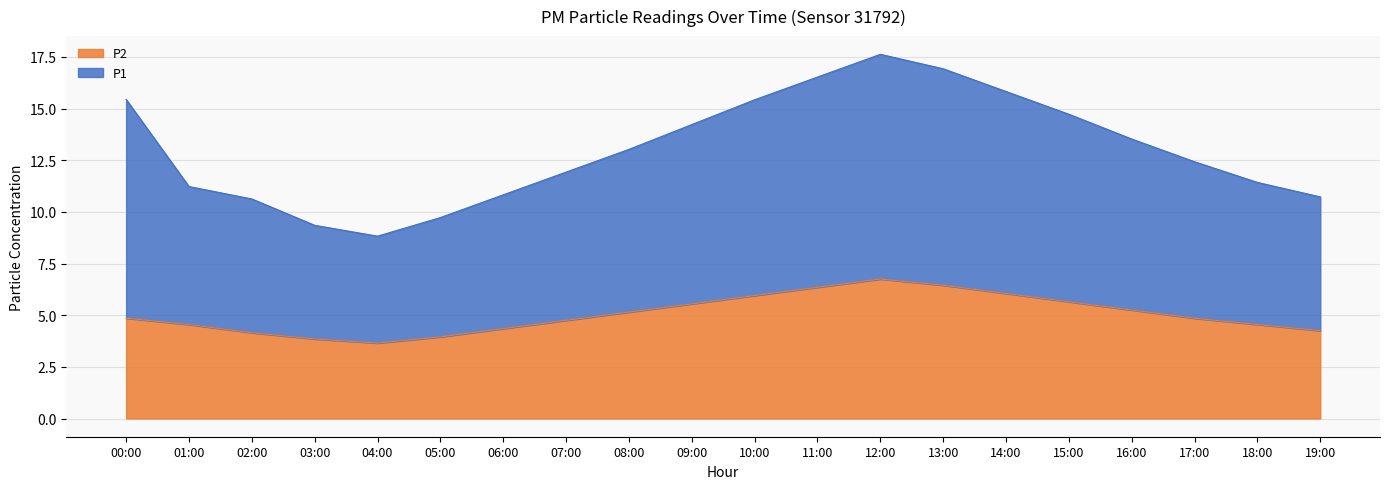

Which series has the largest range (max minus min)?

P1